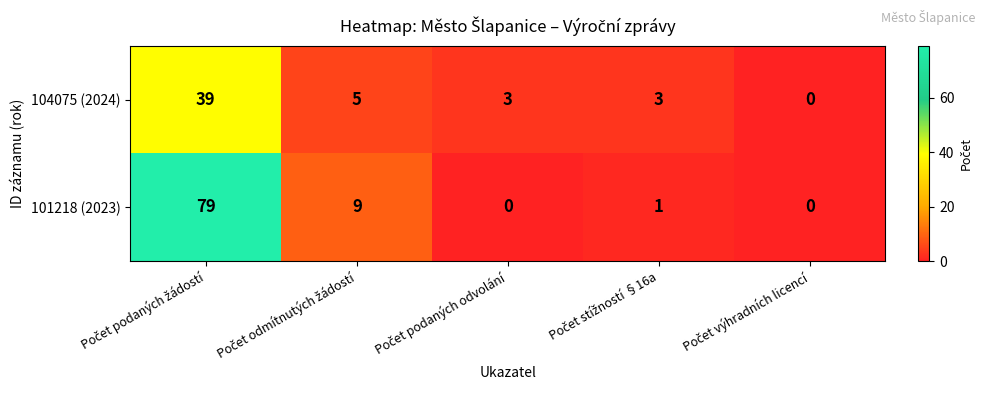

Reading left to right, what are all the values shown in this chart?

104075 (2024): 39	5	3	3	0
101218 (2023): 79	9	0	1	0